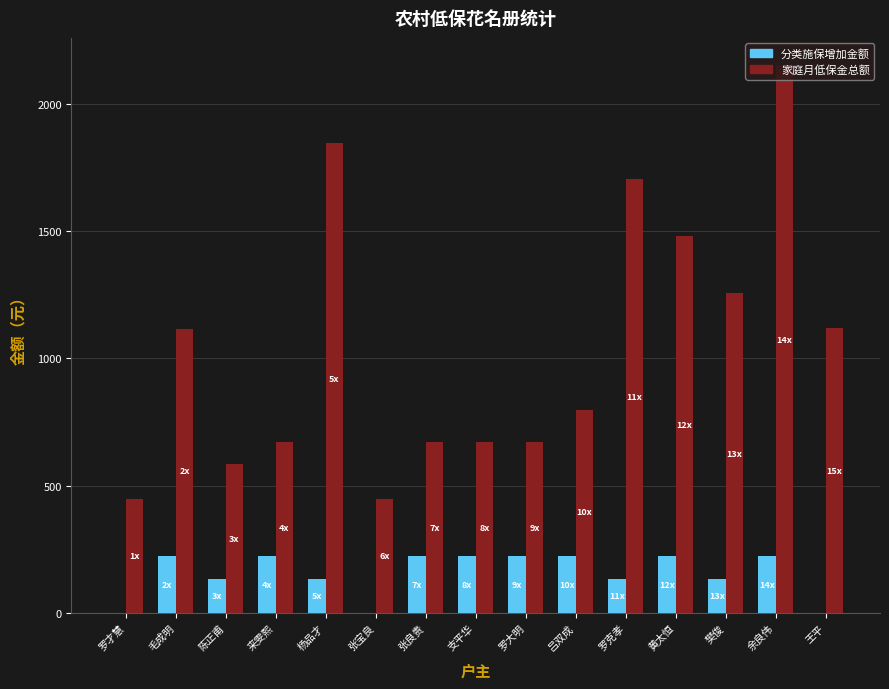

What is the maximum value shown in the chart?

2151